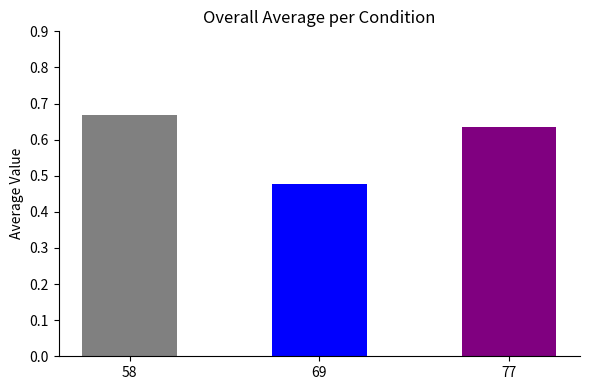

How many bars are there in total?

3